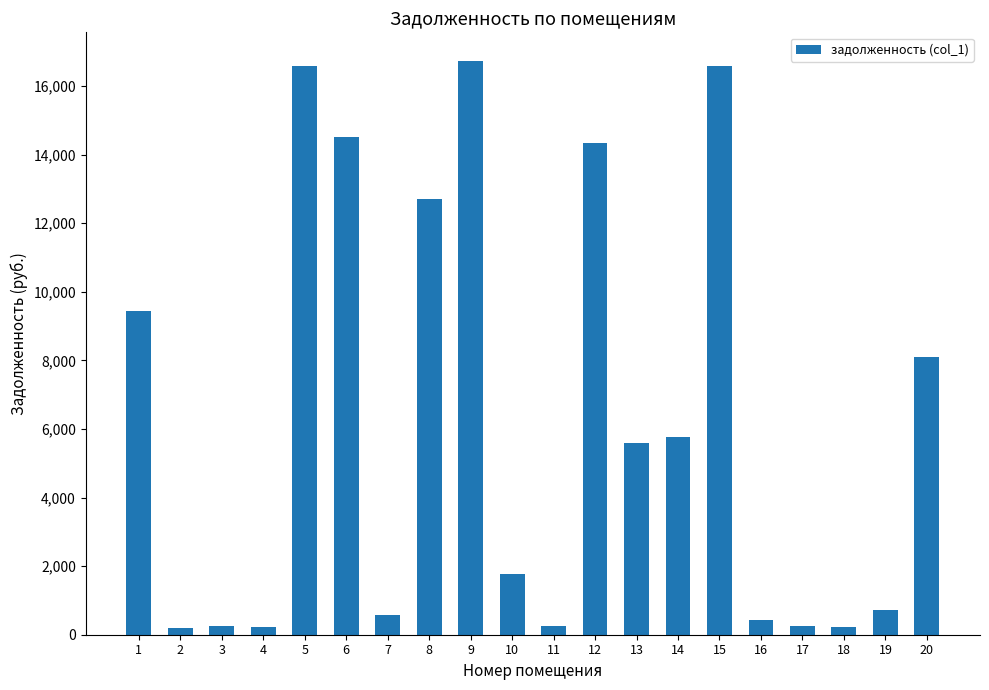

What is the sum of all values?

125216.2